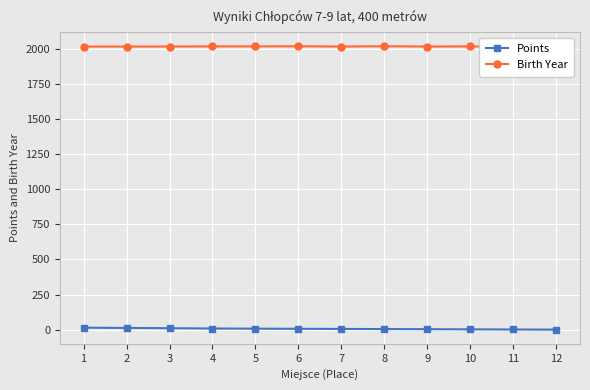

True or false: Points has more than 2 interior local peaks.

False